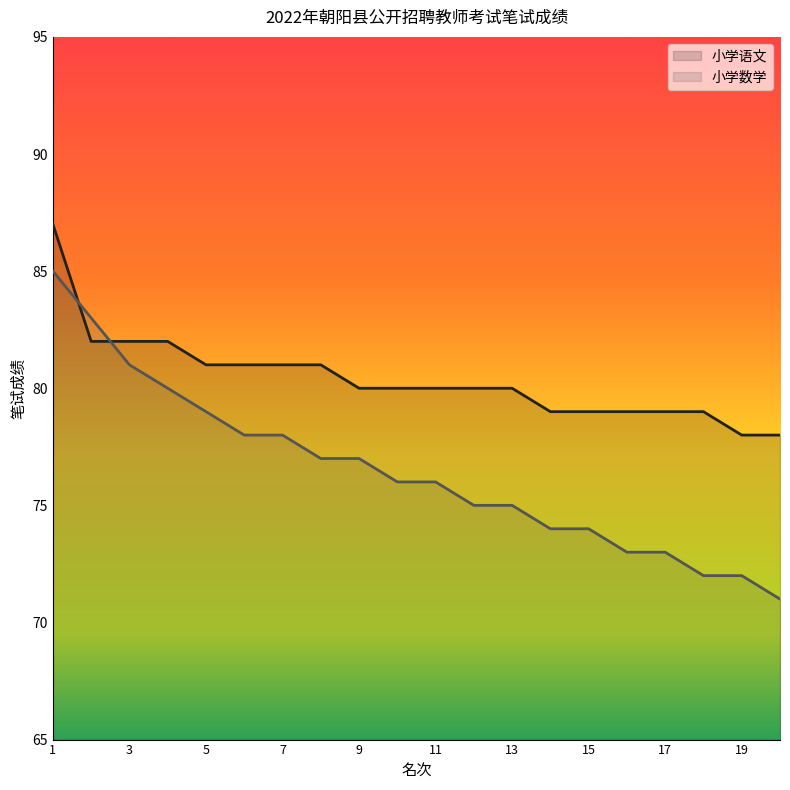

What is the difference between the maximum and minimum values in the 小学数学 series?

14